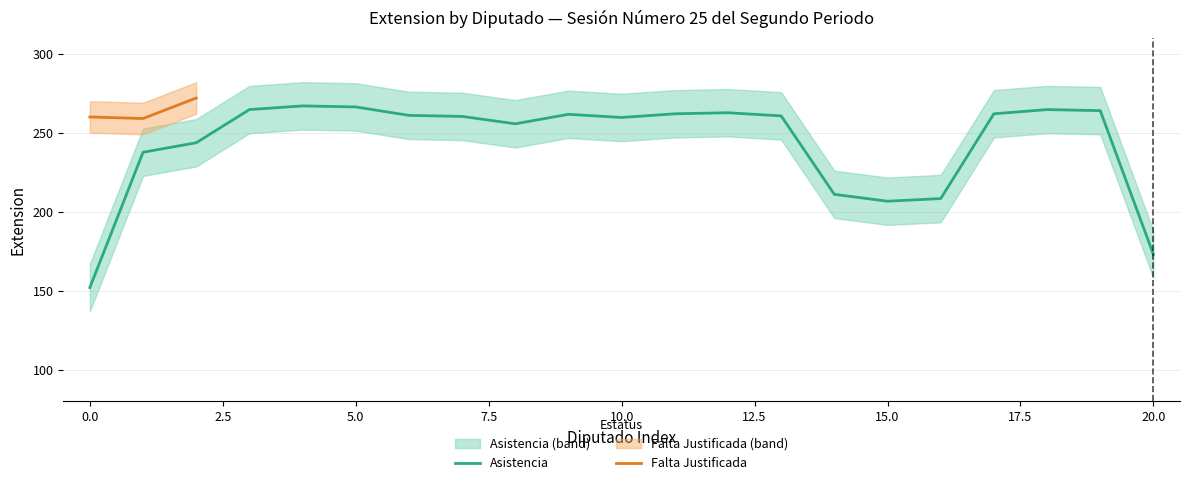

Which has a higher value, 2.5 or 0.0?

2.5